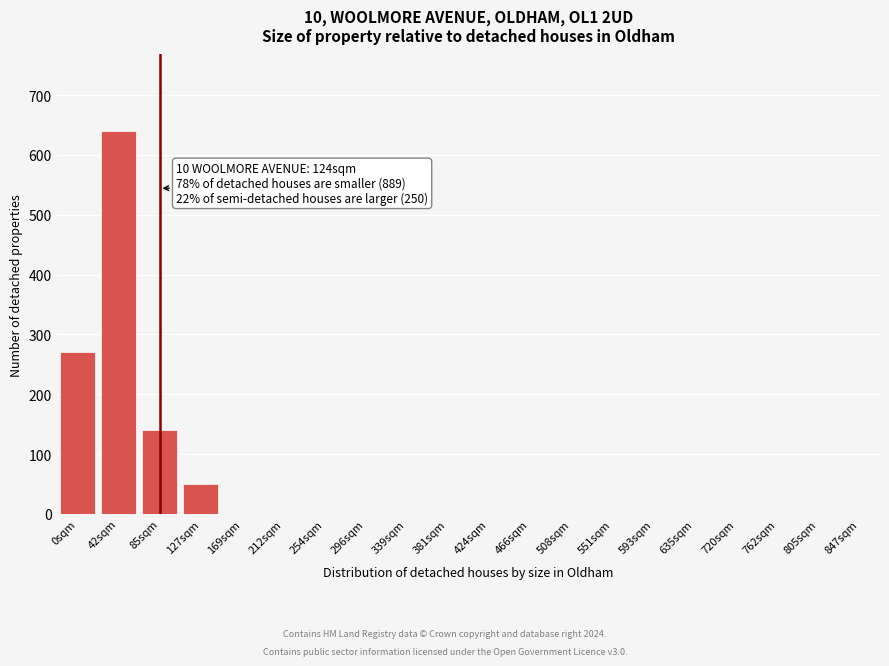

Reading right to left, what are all the values shown in this chart?

847sqm=0	805sqm=0	762sqm=0	720sqm=0	635sqm=0	593sqm=0	551sqm=0	508sqm=0	466sqm=0	424sqm=0	381sqm=0	339sqm=0	296sqm=0	254sqm=0	212sqm=0	169sqm=0	127sqm=50	85sqm=140	42sqm=640	0sqm=270